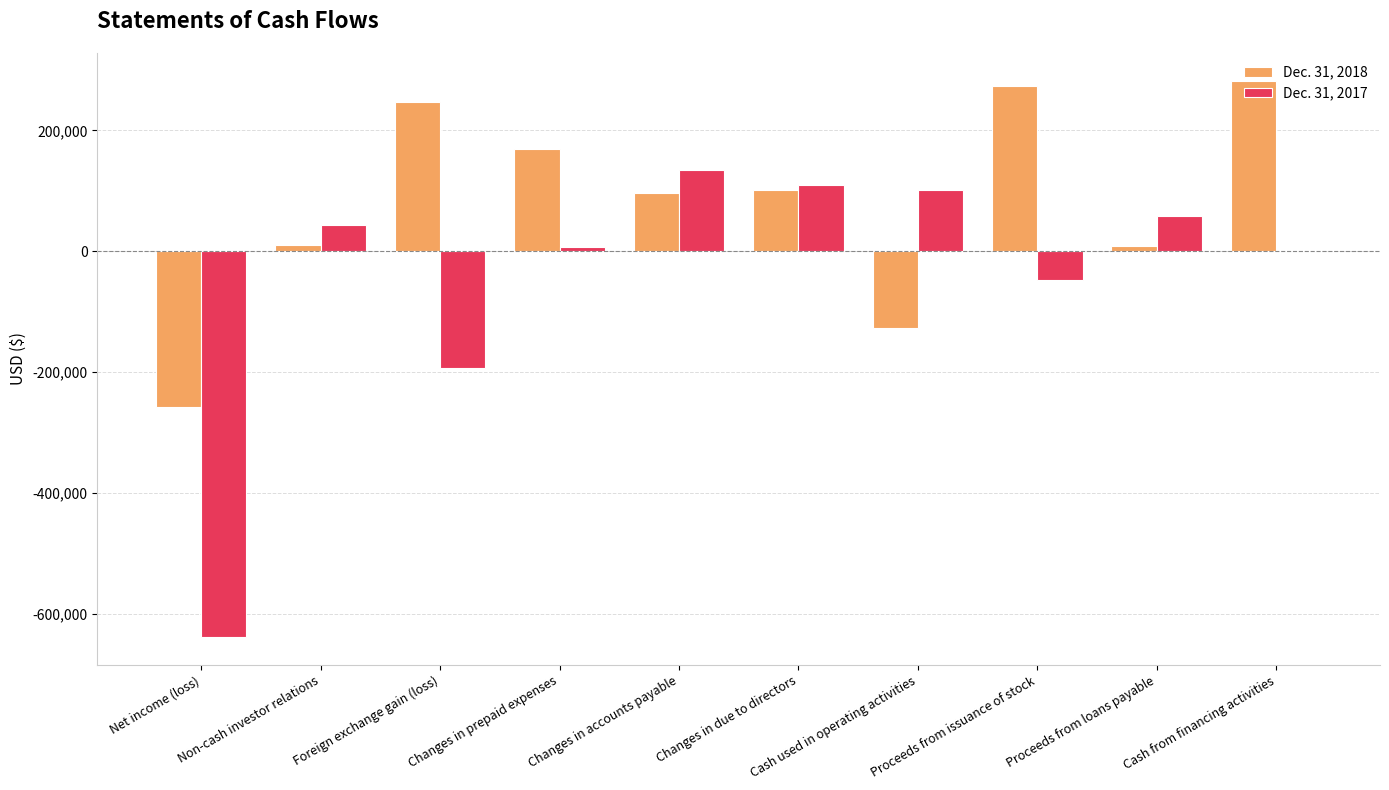

Read the Dec. 31, 2018 value at Changes in prepaid expenses, to the nearest 10.

169340